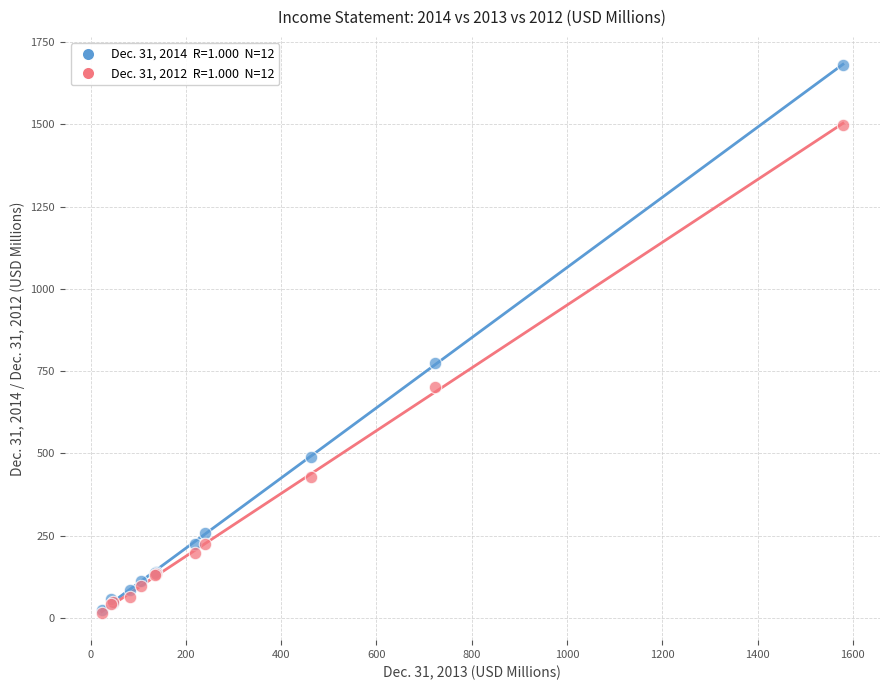

Across all series, what Y value is closest to 849?

773.6